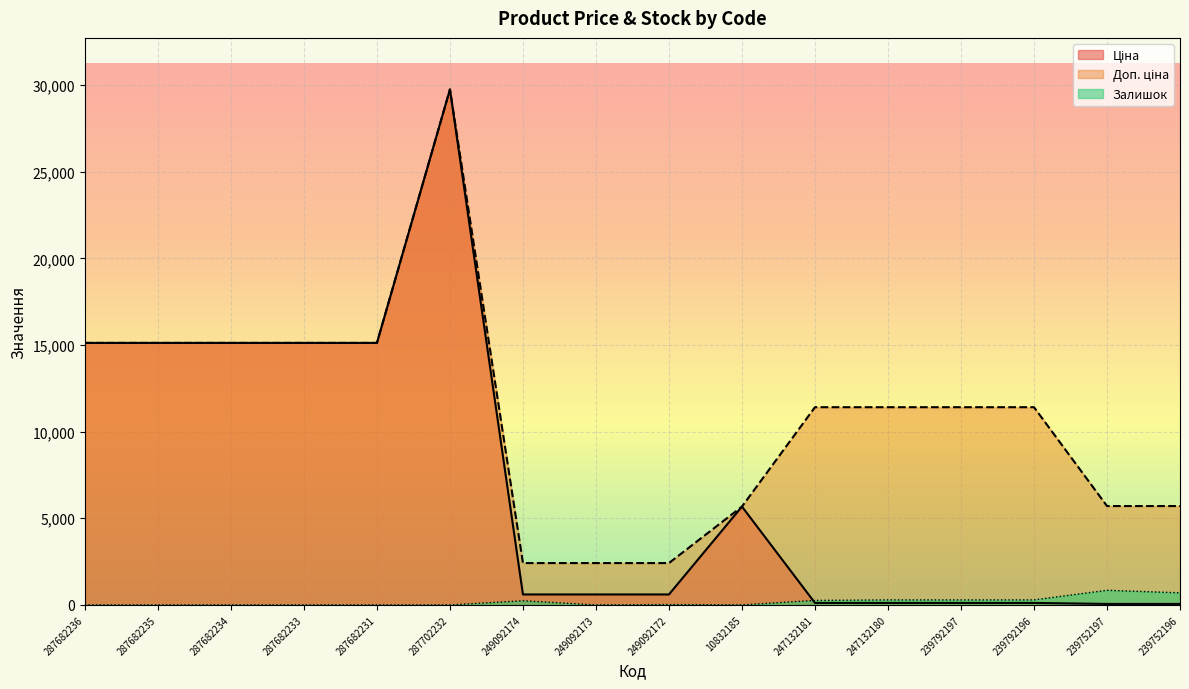

At which category does Ціна reach its first local peak?

287702232